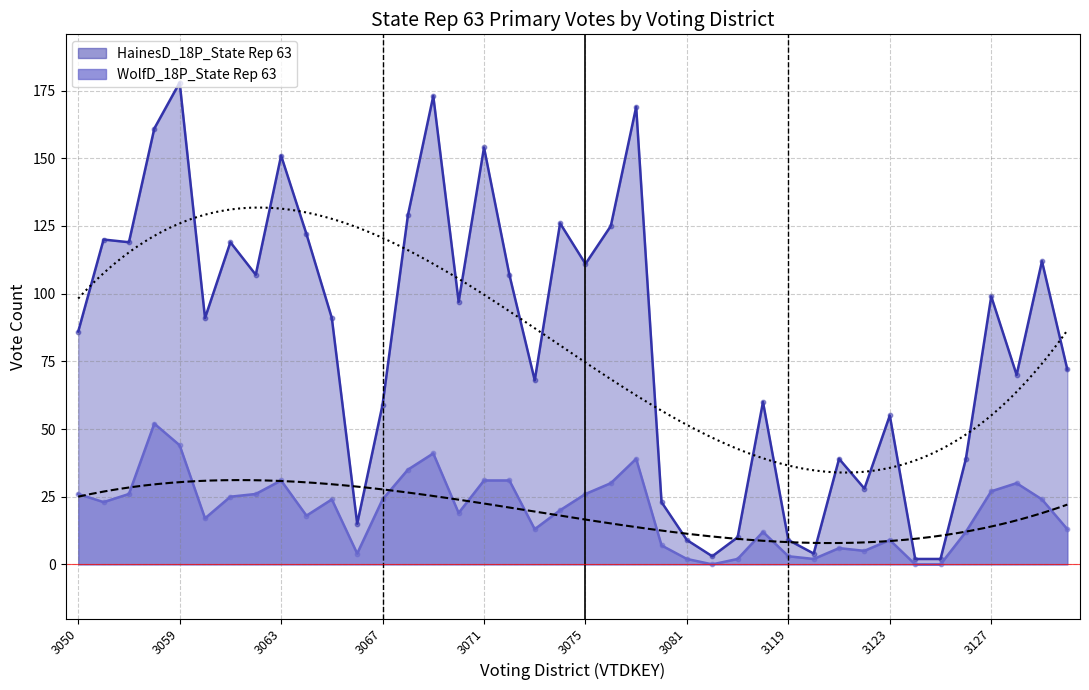

Which series has the largest total across all categories?

HainesD_18P_State Rep 63